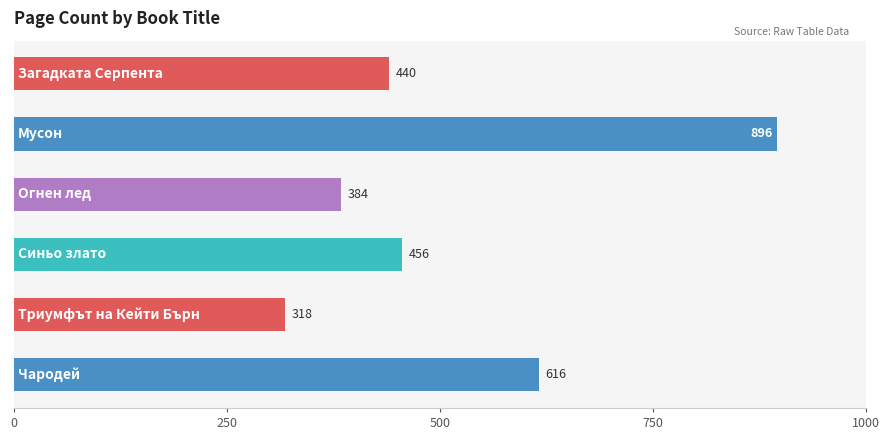

What is the maximum value shown in the chart?

896